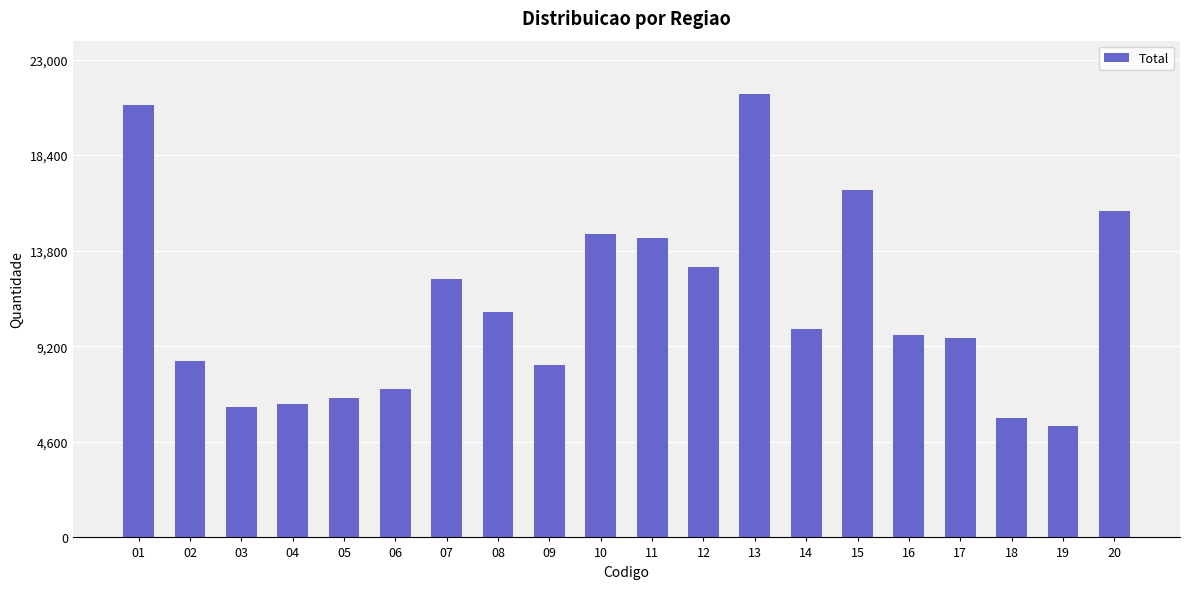

At which category does the chart reach its peak across all series?

13